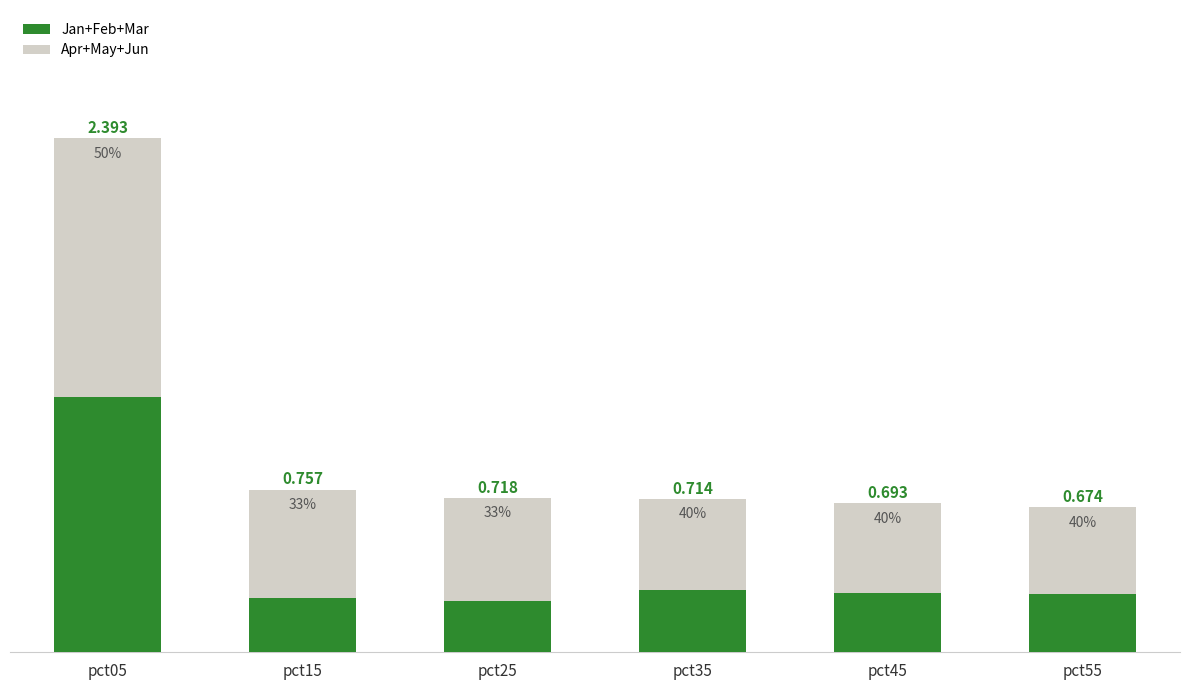

Count the Apr+May+Jun values in the range 0 to 1.

5